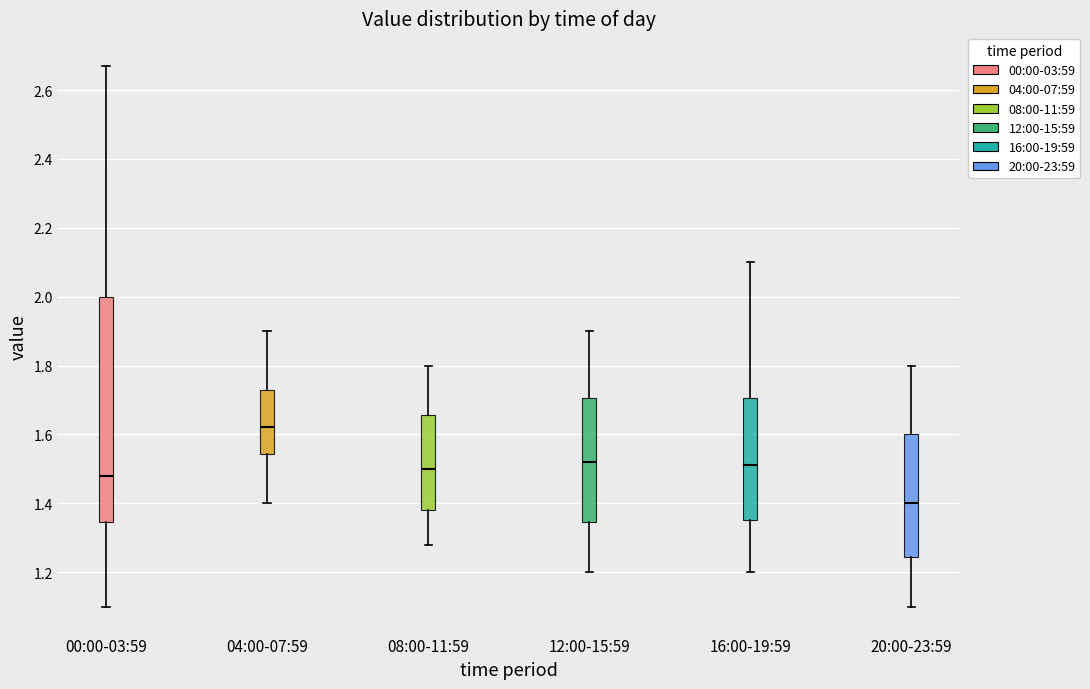

Reading left to right, transcribe this box plot: for each box, give where its median line is, the range the box spans, and where its two whiskers end, as read against the y-axis. The values are not printed on the chart, so give them approximately, as read against the axis.

00:00-03:59: median 1.48, box 1.34 to 2.00, whiskers 1.10 to 2.68
04:00-07:59: median 1.62, box 1.54 to 1.72, whiskers 1.40 to 1.90
08:00-11:59: median 1.50, box 1.38 to 1.66, whiskers 1.28 to 1.80
12:00-15:59: median 1.52, box 1.34 to 1.70, whiskers 1.20 to 1.90
16:00-19:59: median 1.52, box 1.36 to 1.70, whiskers 1.20 to 2.10
20:00-23:59: median 1.40, box 1.24 to 1.60, whiskers 1.10 to 1.80